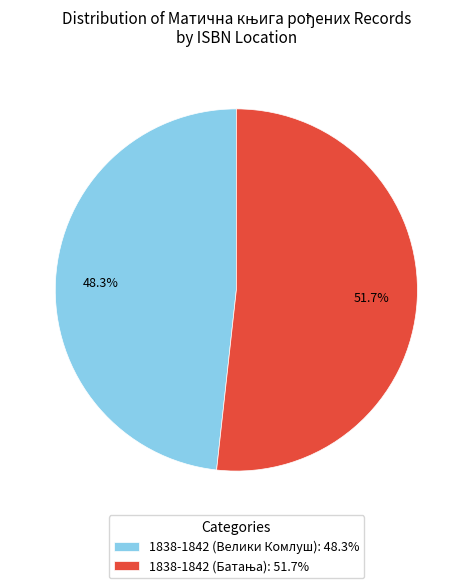

What portion of the pie excludes 1838-1842 (Велики Комлуш): 48.3%?

51.7%